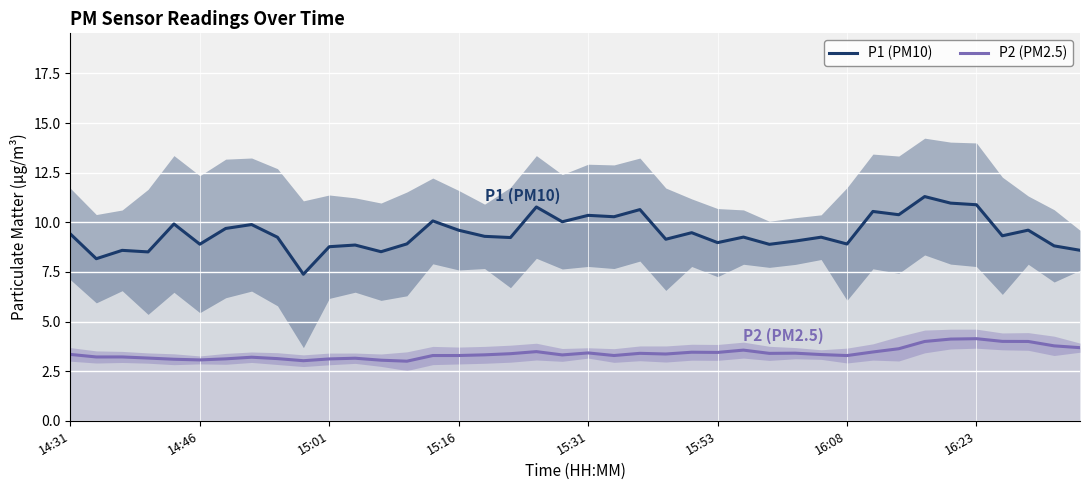

What is the difference between the highest and lowest values at 37?

5.6